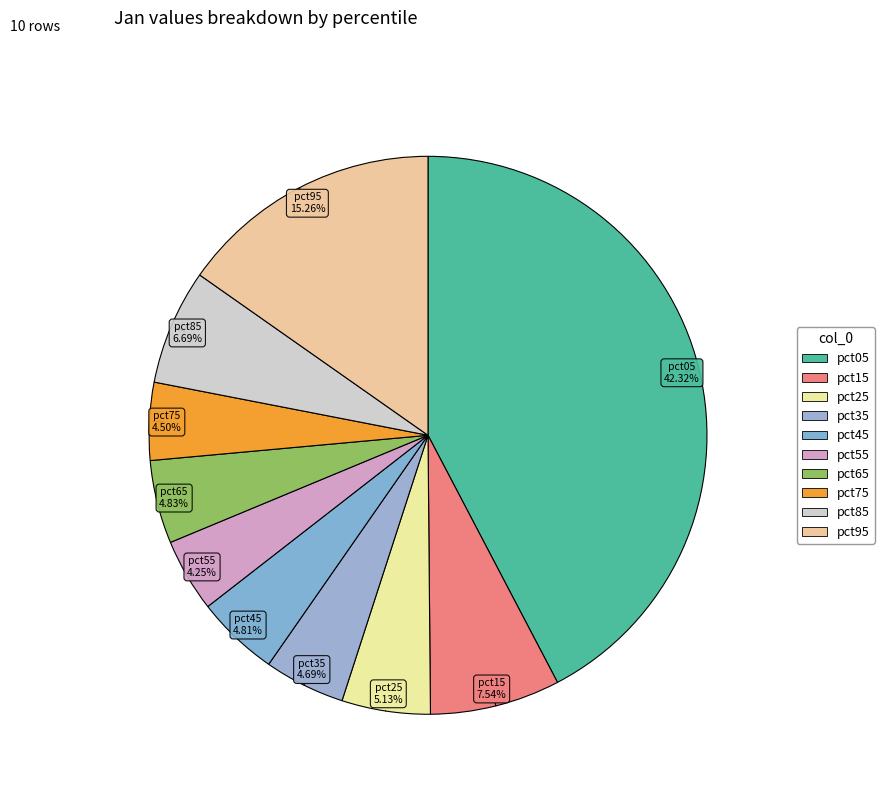

What percentage is the pct15 slice, to the nearest percent?

8%